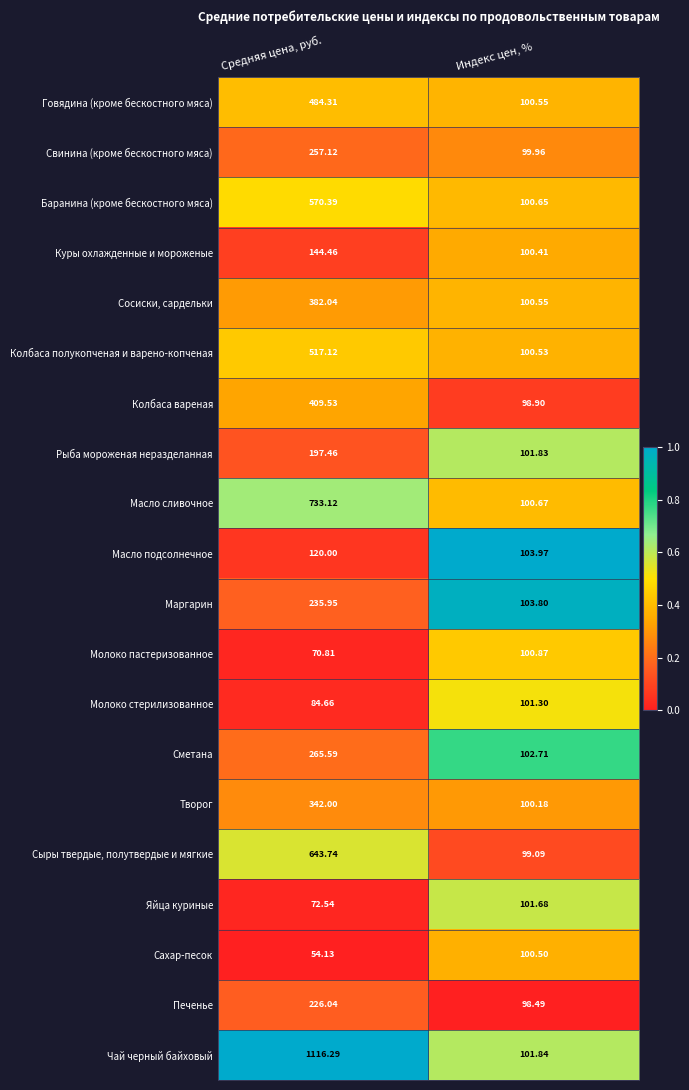

At which category does the chart reach its peak across all series?

Средняя цена, руб.